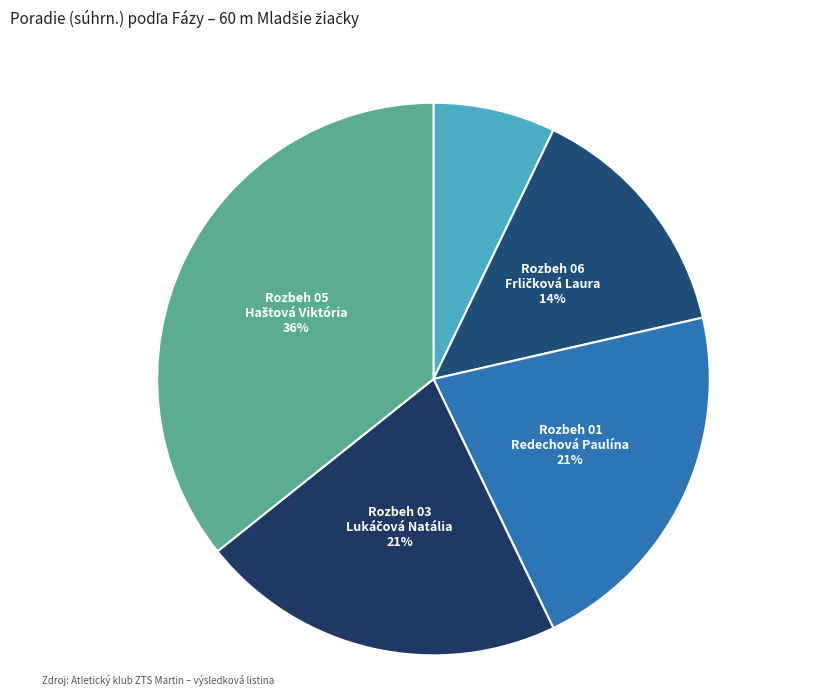

To the nearest percent, what is the average slice percentage?

20%